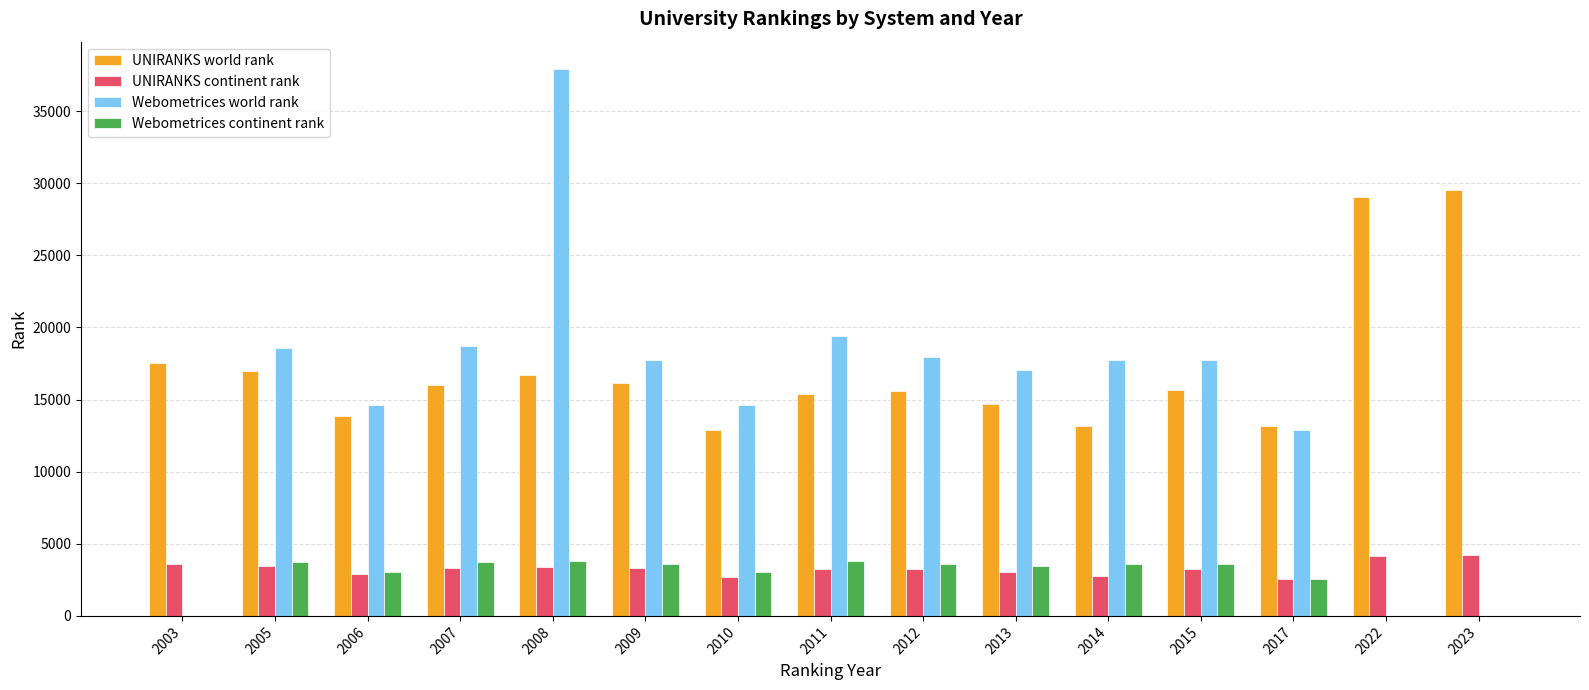

The value of Webometrices continent rank at 2010 is 3041. True or false?

True